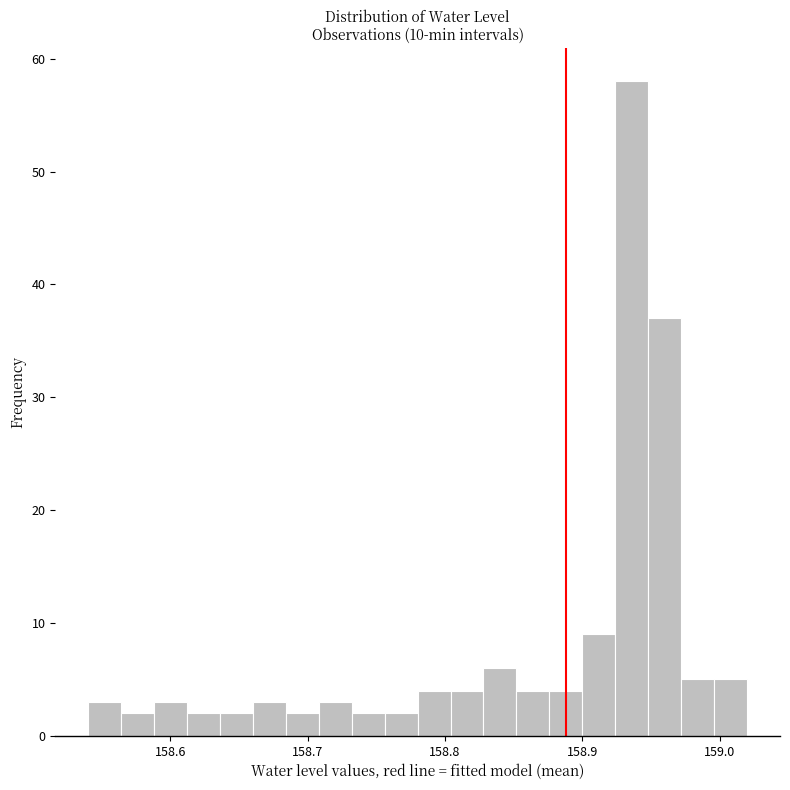

Around what value on the x-axis is the tallest bar? Give the approximate position of its centre, as read against the axis.

158.94